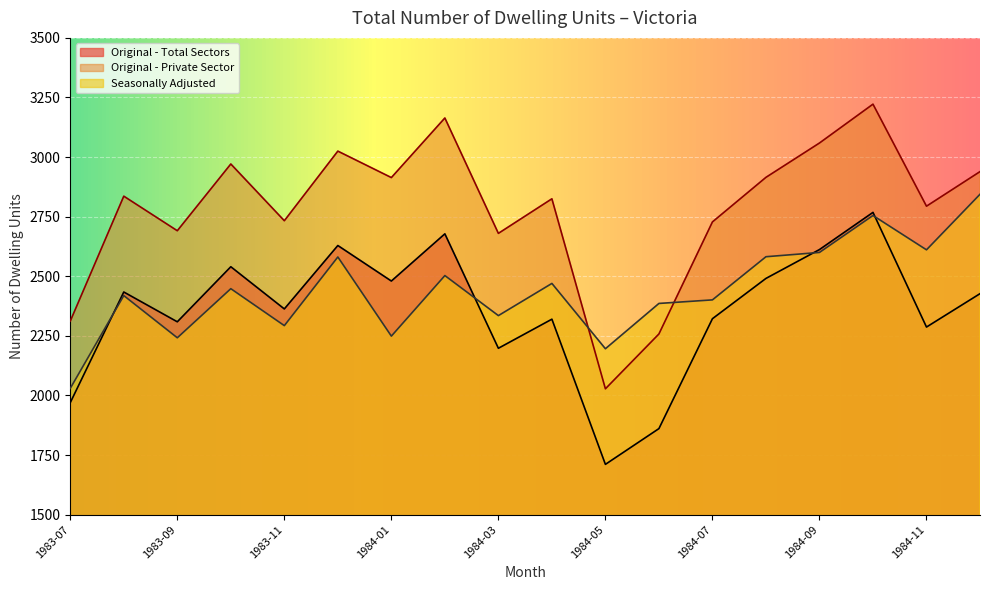

True or false: Original - Private Sector and Seasonally Adjusted intersect in this chart.

True